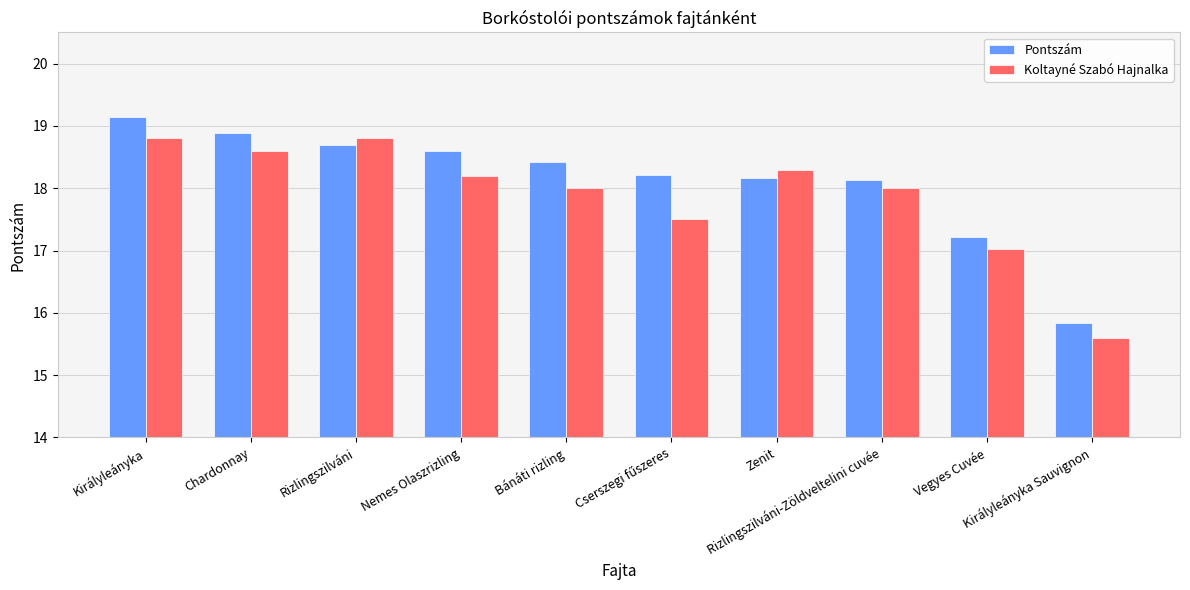

What is the label of the 10th bar from the left?

Királyleányka Sauvignon